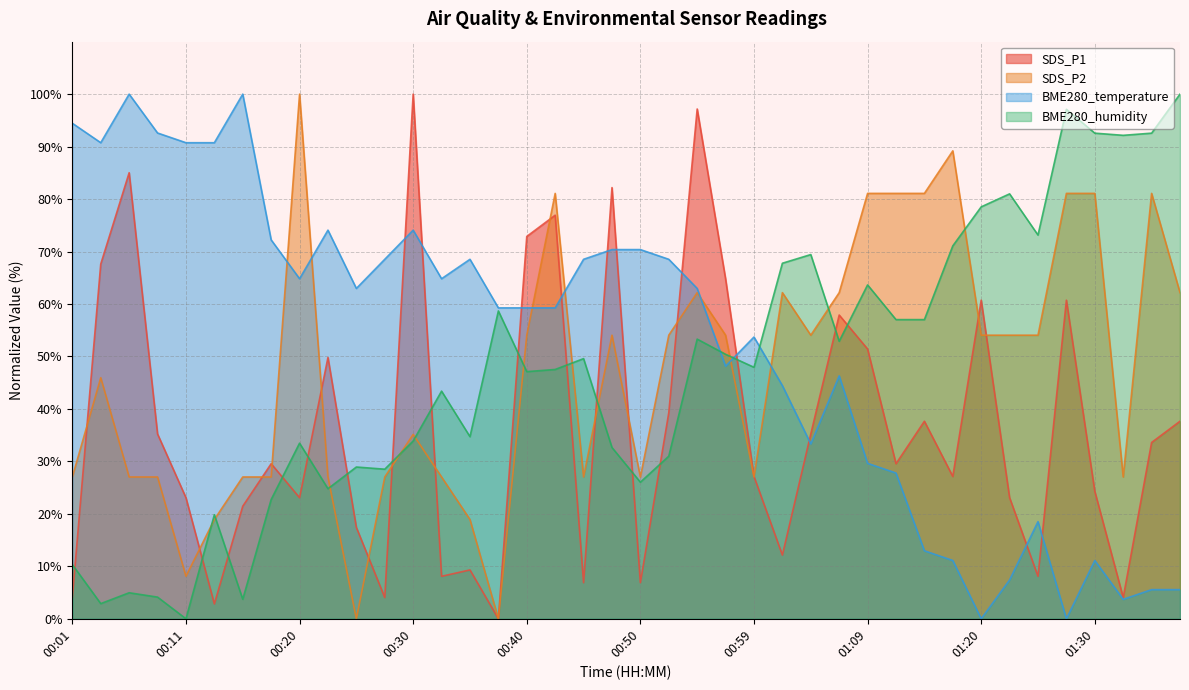

At which category does SDS_P1 reach its first local peak?

00:06